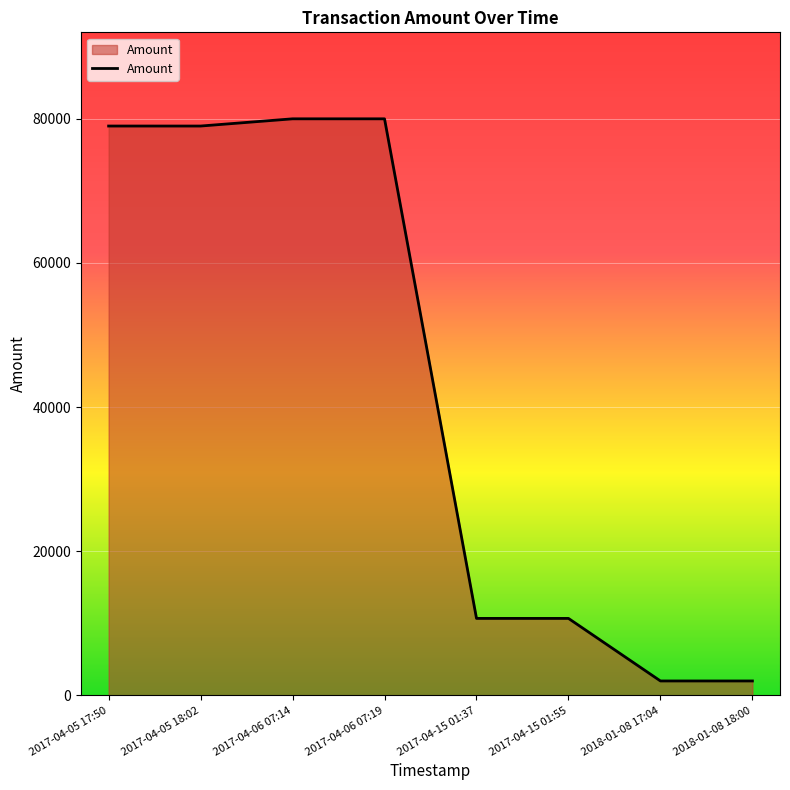

What is the minimum value shown in the chart?

1999